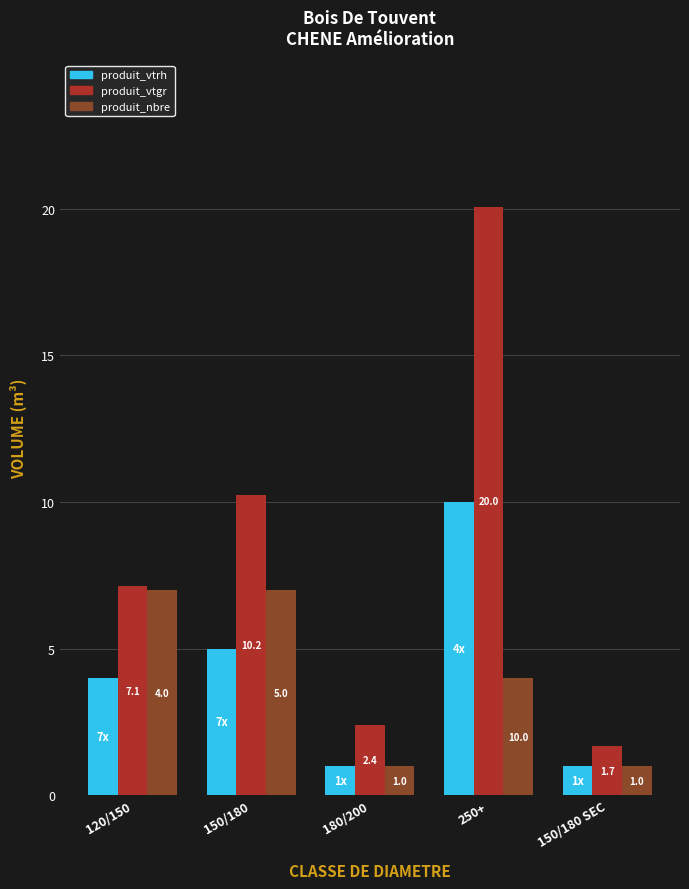

The value of produit_vtgr at 180/200 is 2.4. True or false?

True